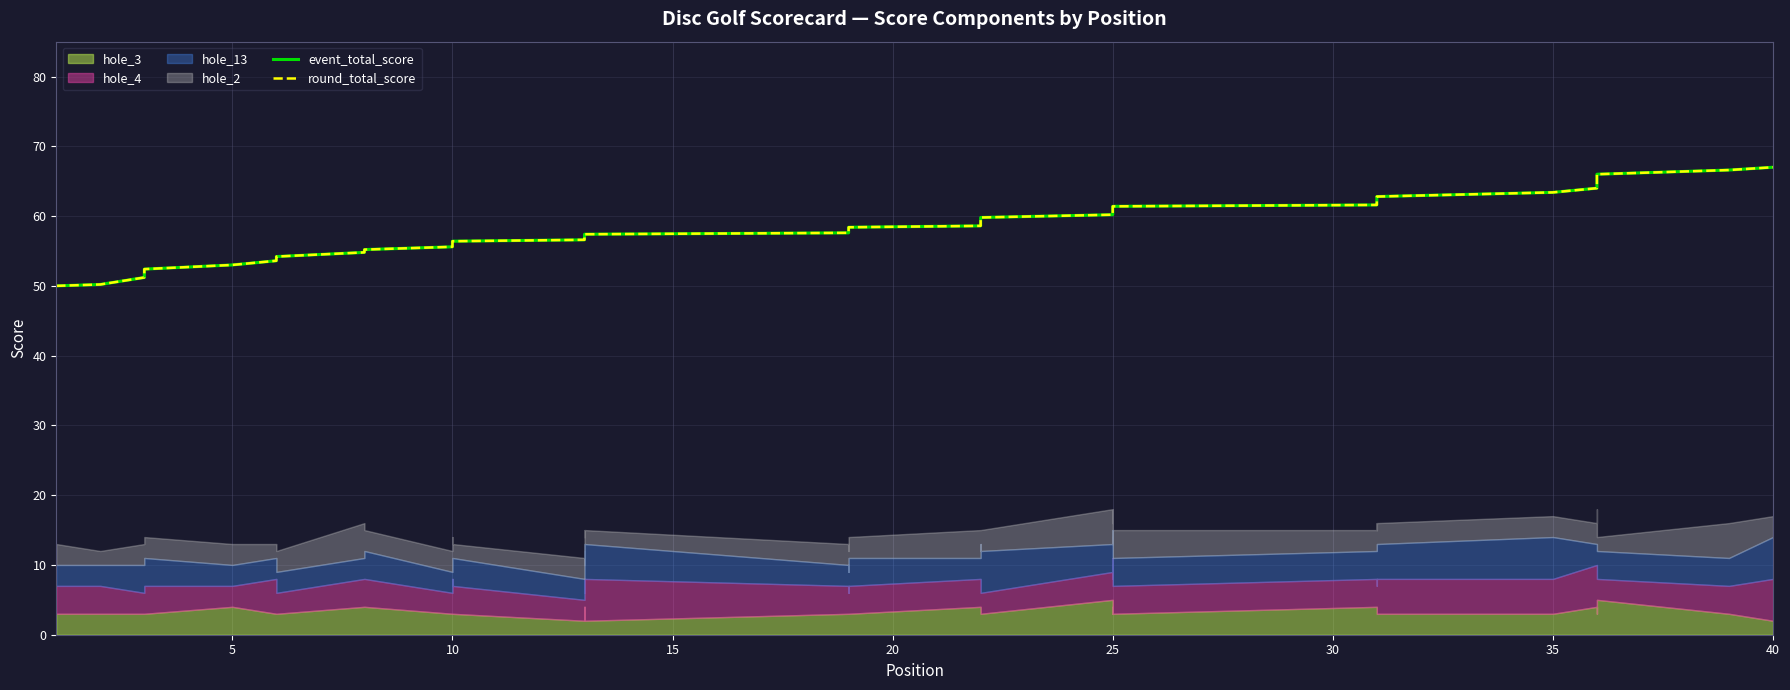

How many lines are shown in the chart?

2